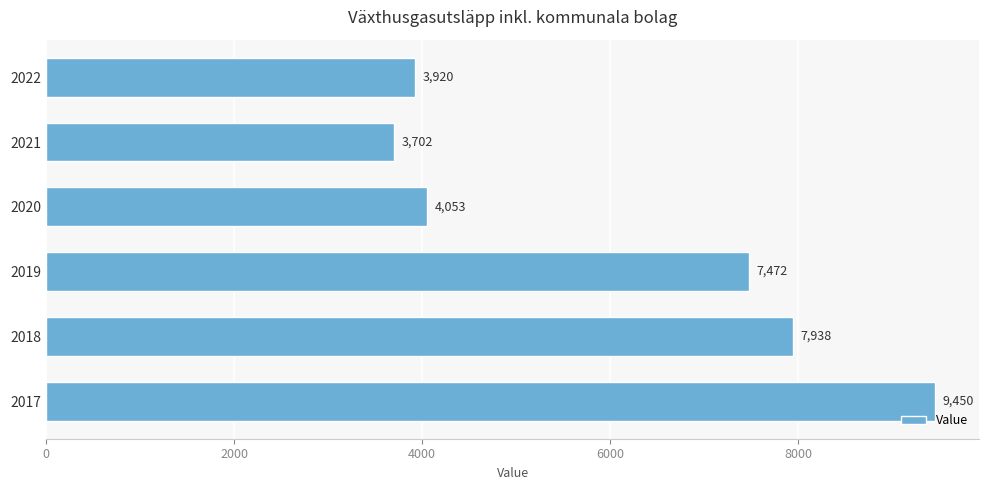

Does the chart contain any negative values?

No